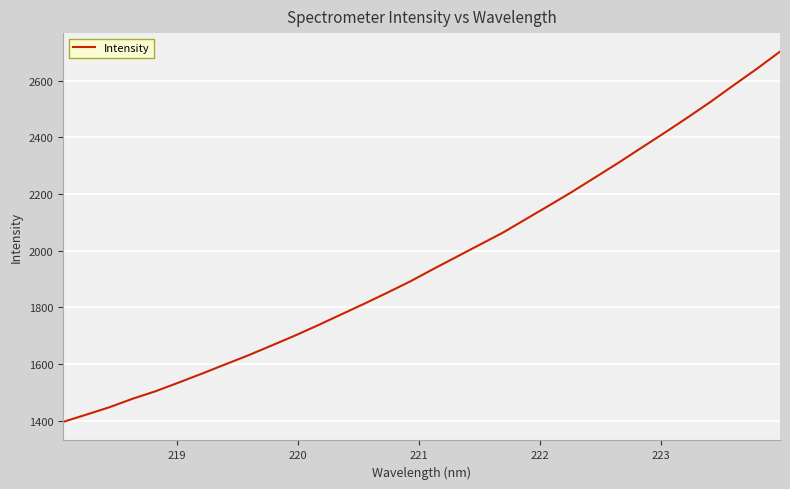

What is the minimum value shown in the chart?

1396.0